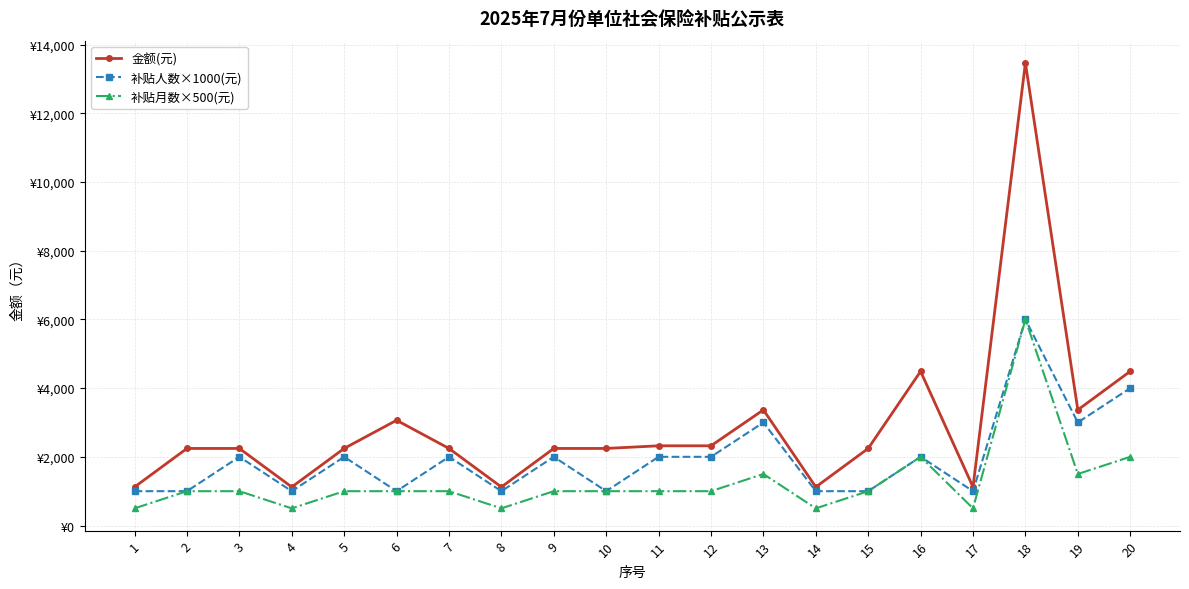

Does the chart have visible grid lines?

Yes